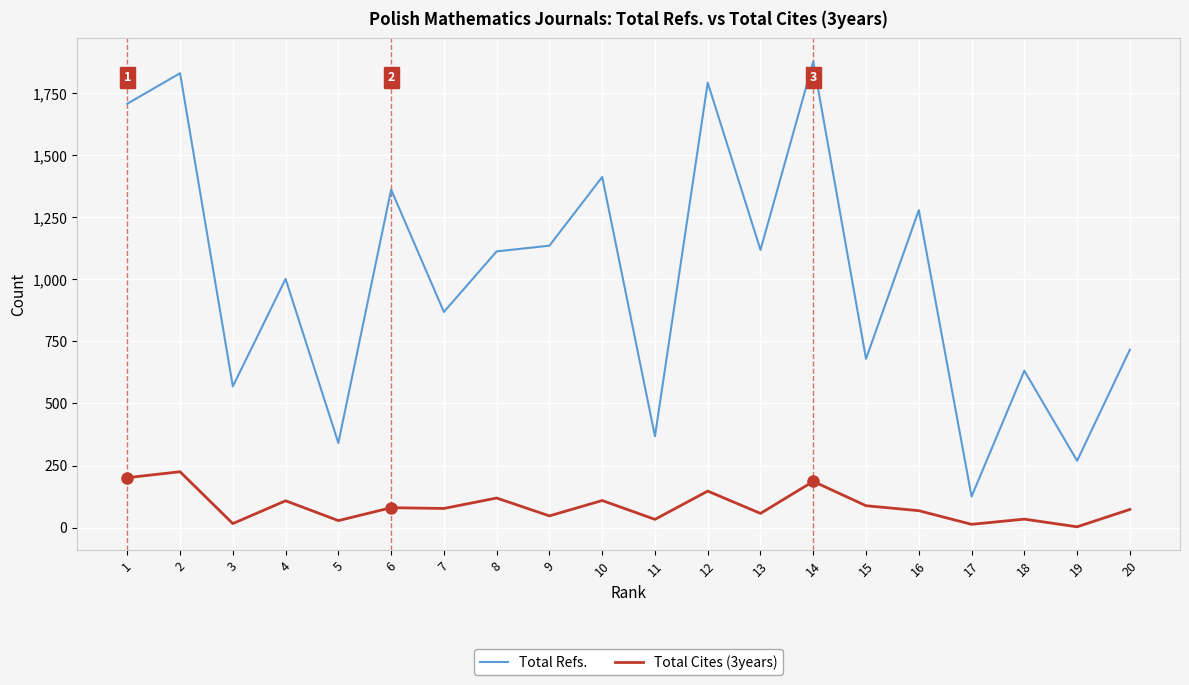

Between 12 and 15, which series saw the biggest shift?

Total Refs.